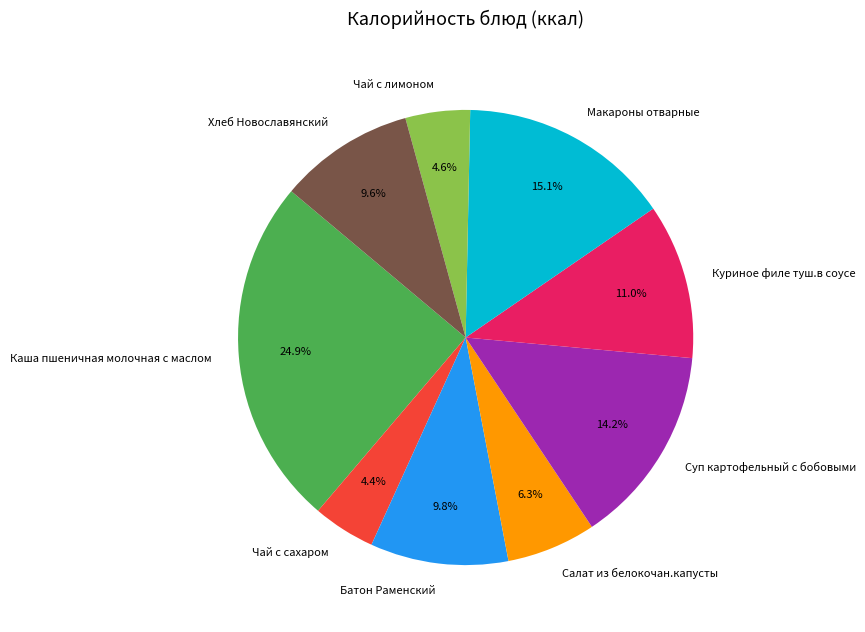

What is the largest slice in the pie chart?

Каша пшеничная молочная с маслом